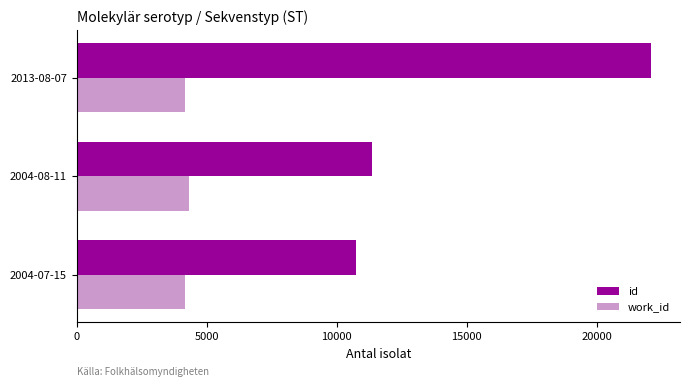

What is the total value across all series at 2004-08-11?

15699